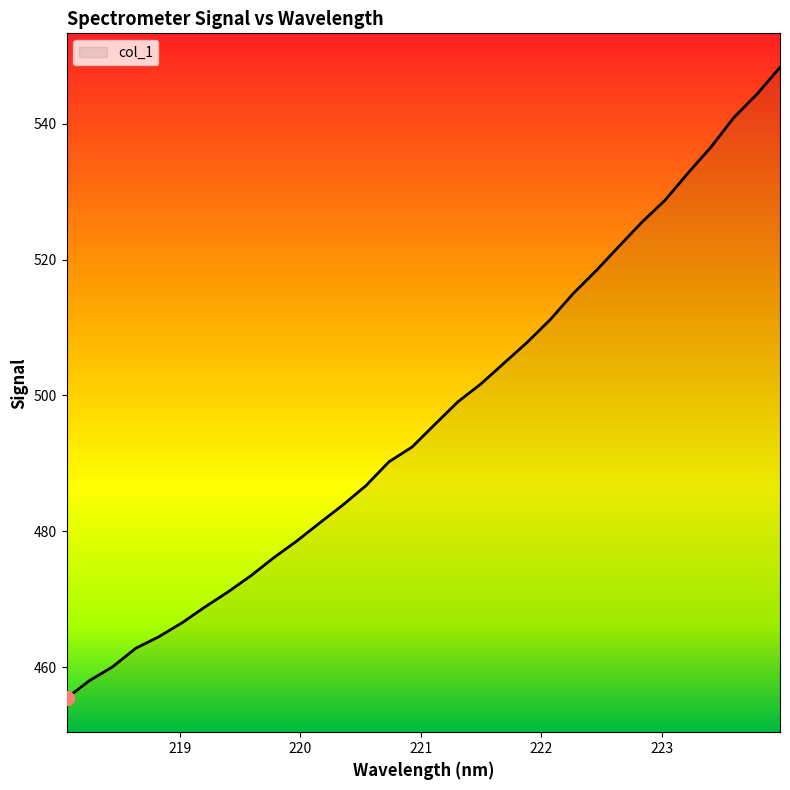

What is the label of the 9th point from the right?

222.4538